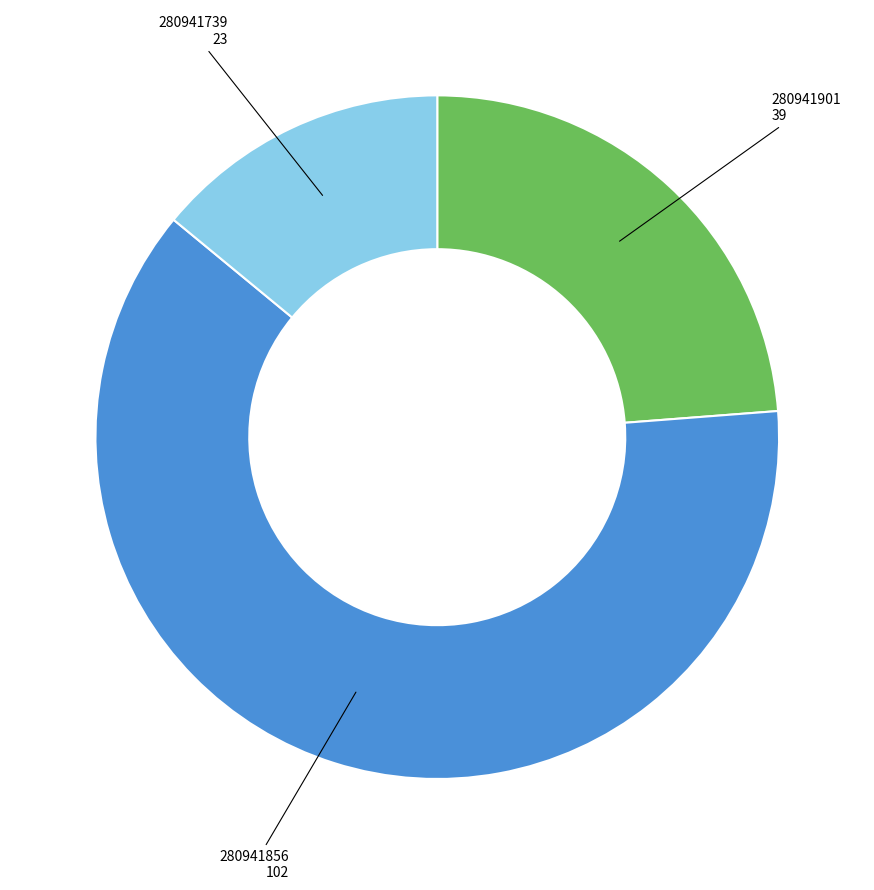

Does any single category account for the majority?

Yes